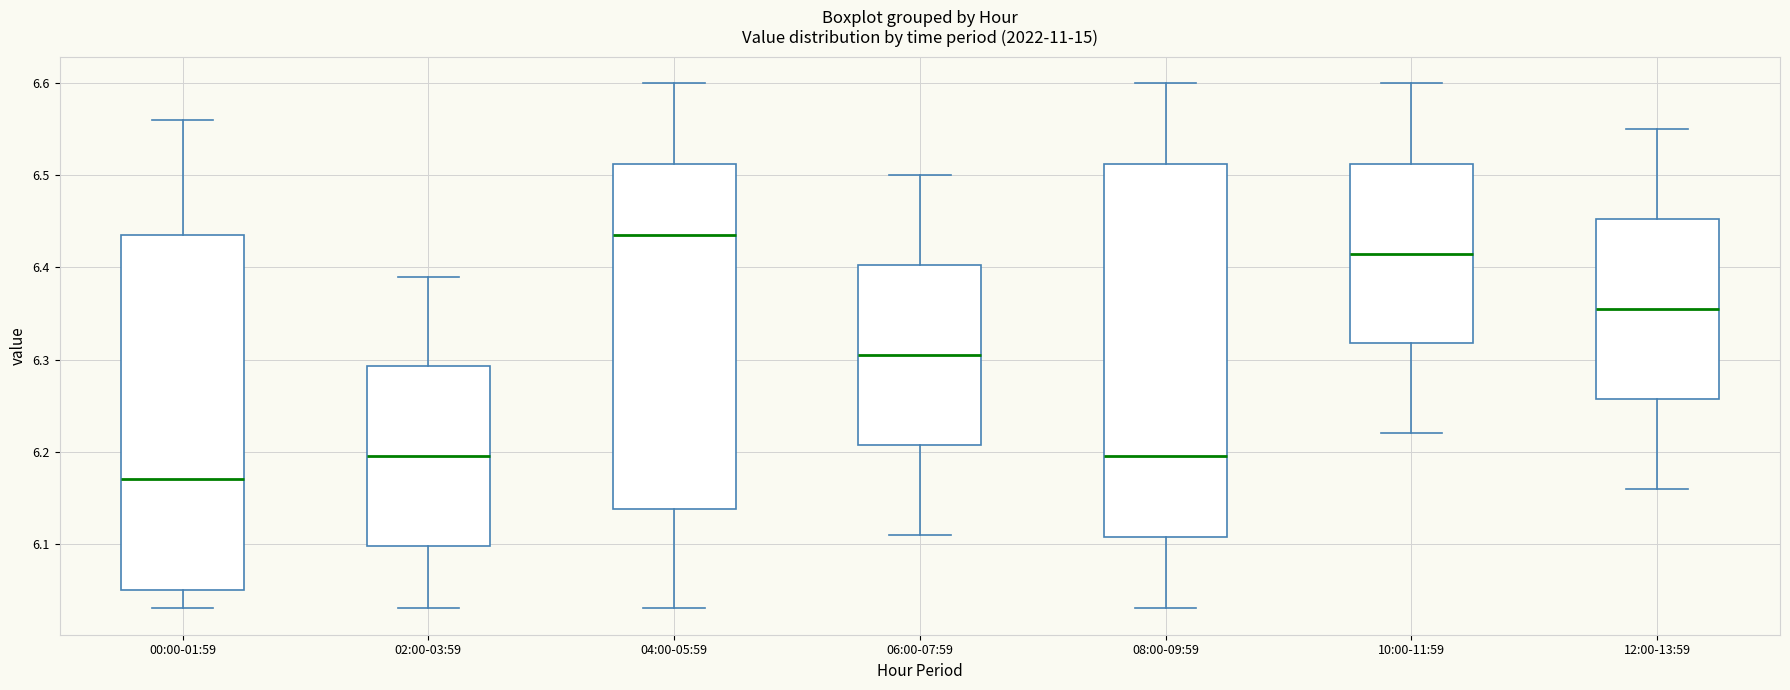

Where does the lower whisker of the box for 10:00-11:59 end on the y-axis? The values are not printed on the chart, so give them approximately, as read against the axis.

6.22